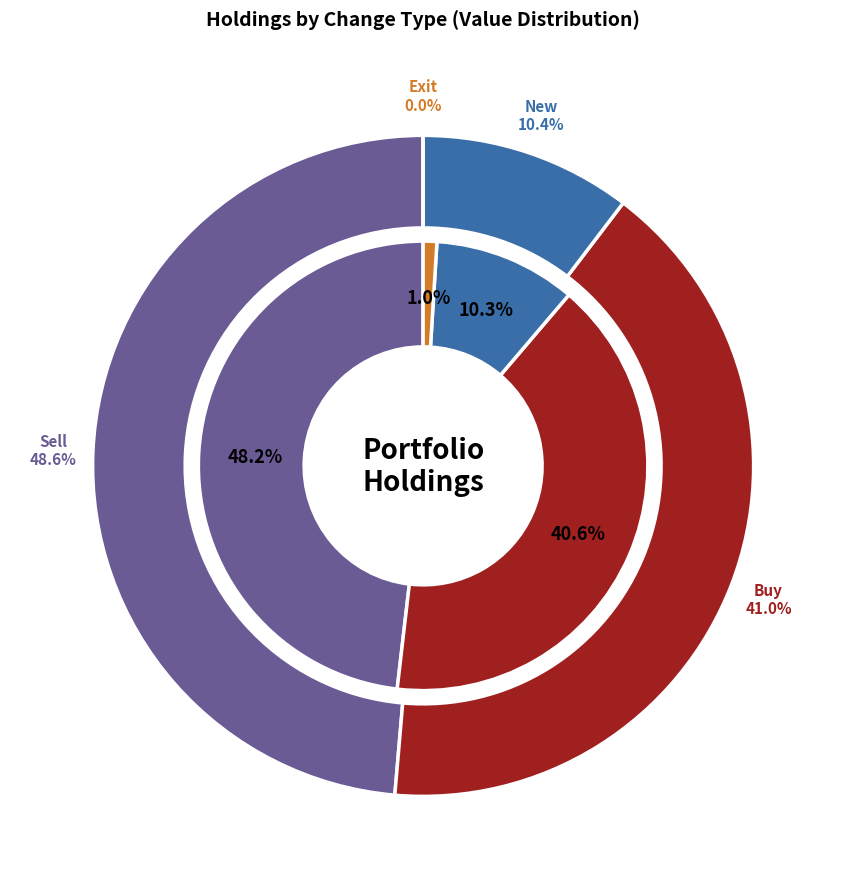

What portion of the pie excludes Exit?

100.0%